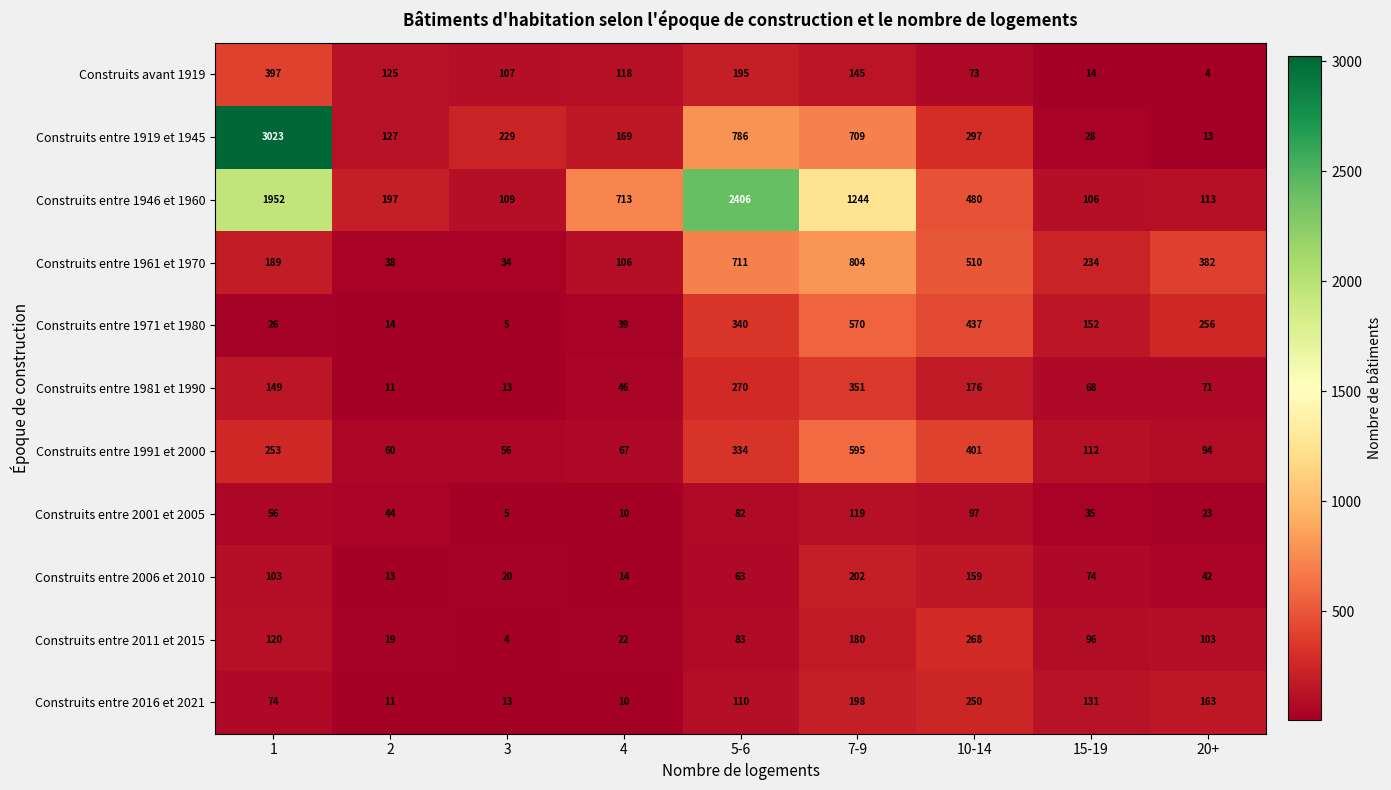

Which series has the largest total across all categories?

Construits entre 1946 et 1960